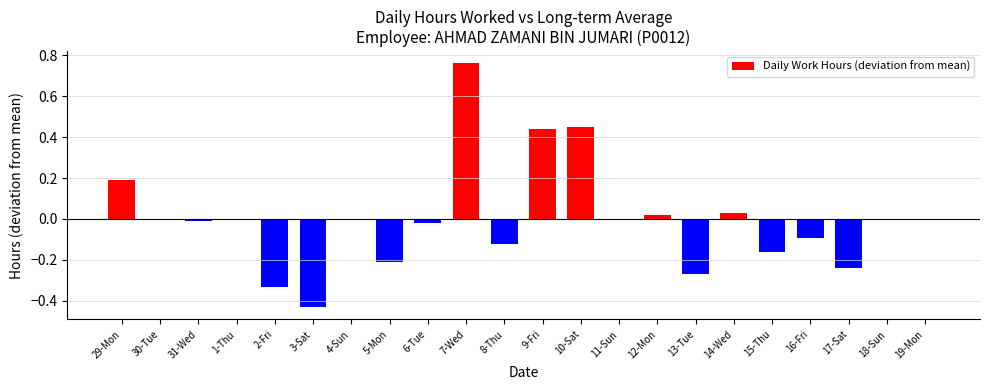

What is the sum of the values at 10-Sat and 15-Thu?

0.3